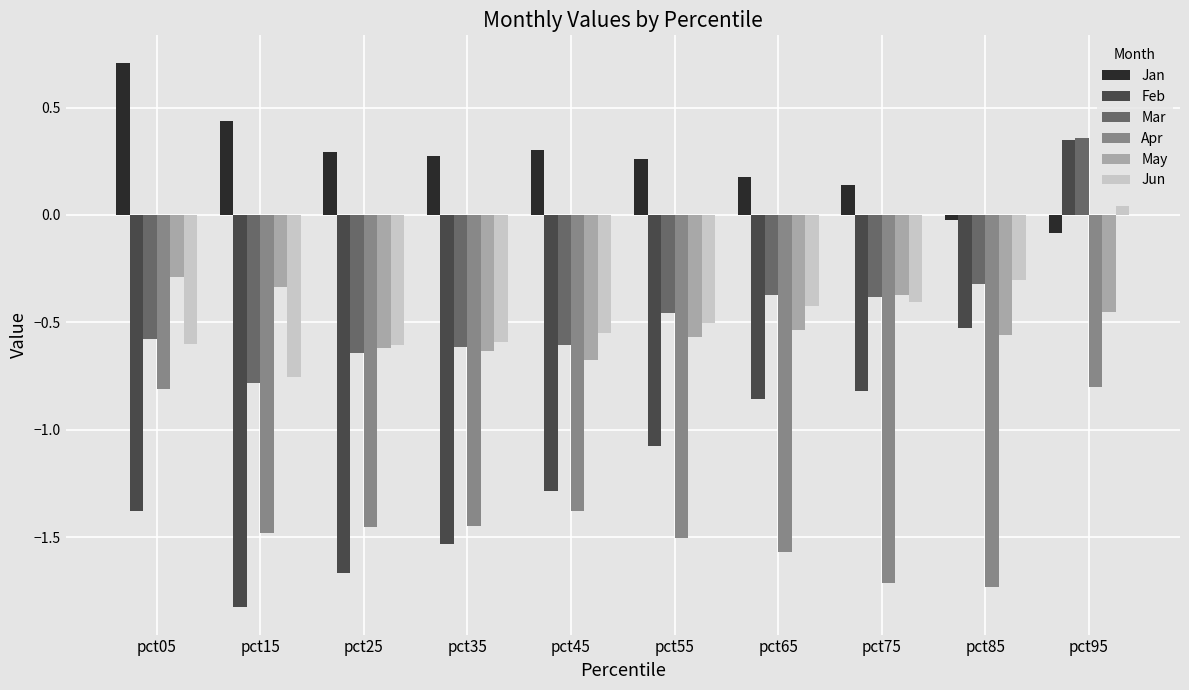

What is the sum of the May values at pct65 and pct35?

-1.2